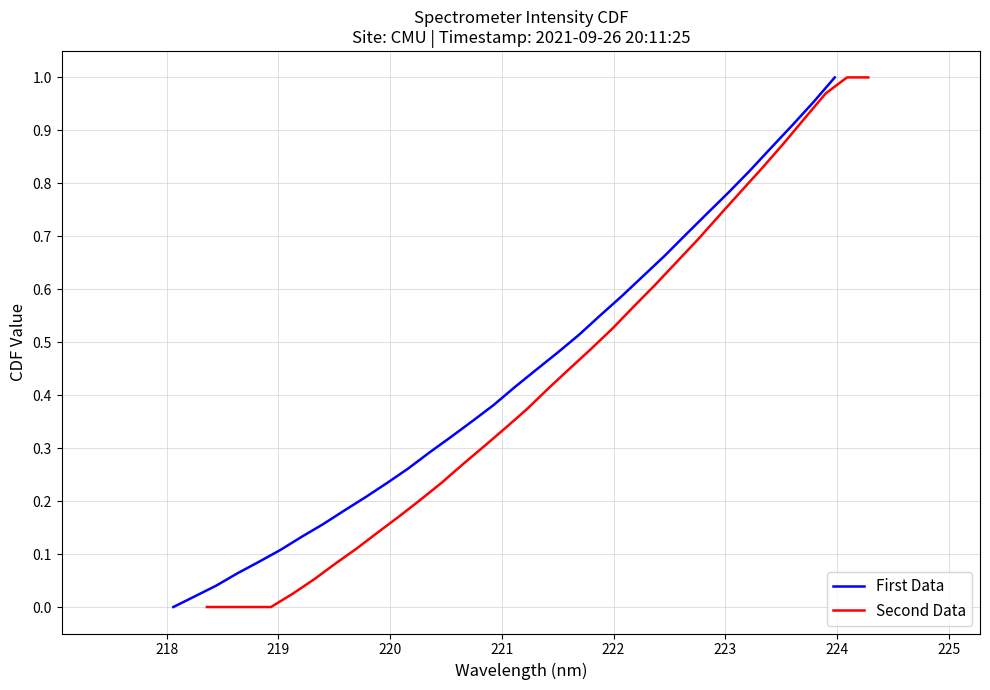

True or false: First Data has more than 0 points higher than both neighbors.

False